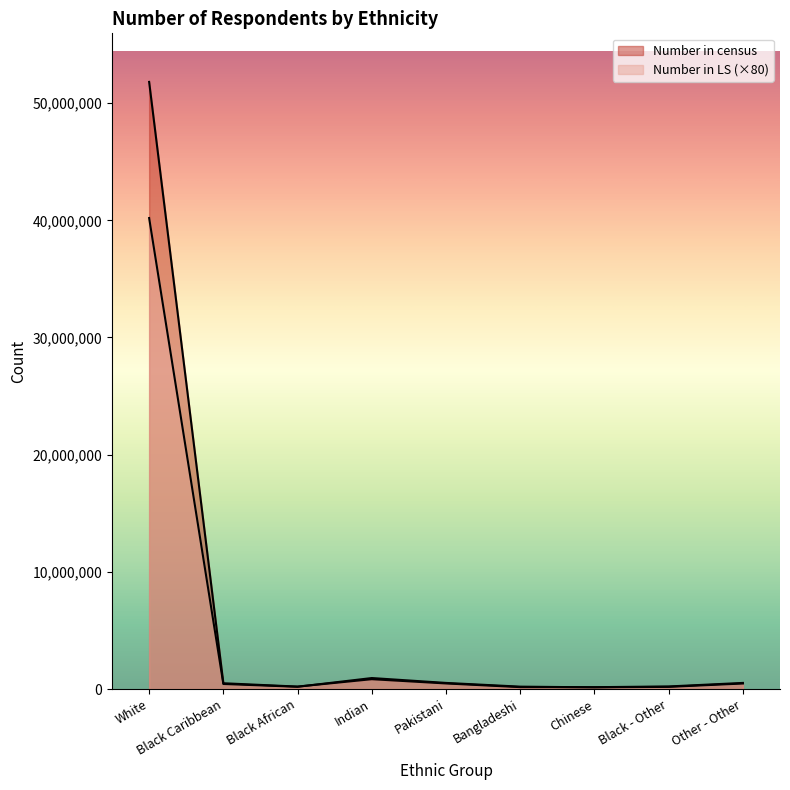

Does the chart have visible grid lines?

No